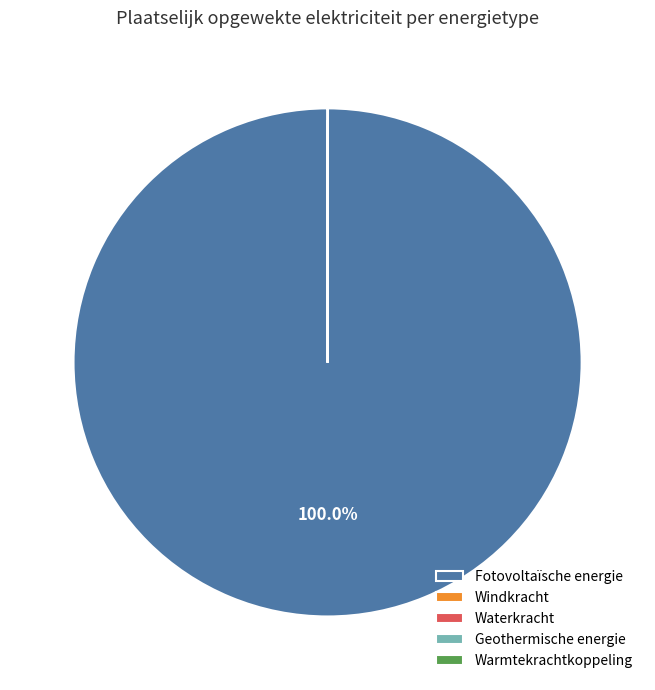

Which category has the biggest portion of the pie?

Fotovoltaïsche energie